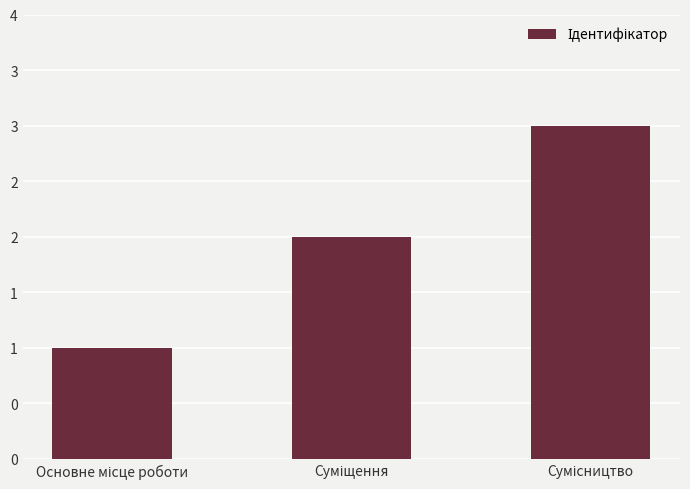

What position from the right is Основне місце роботи?

3